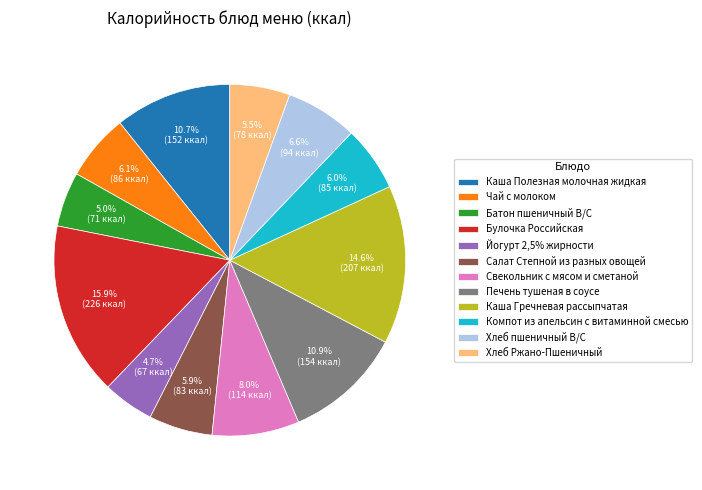

Do Компот из апельсин с витаминной смесью and Хлеб Ржано-Пшеничный together represent more than half of the pie?

No